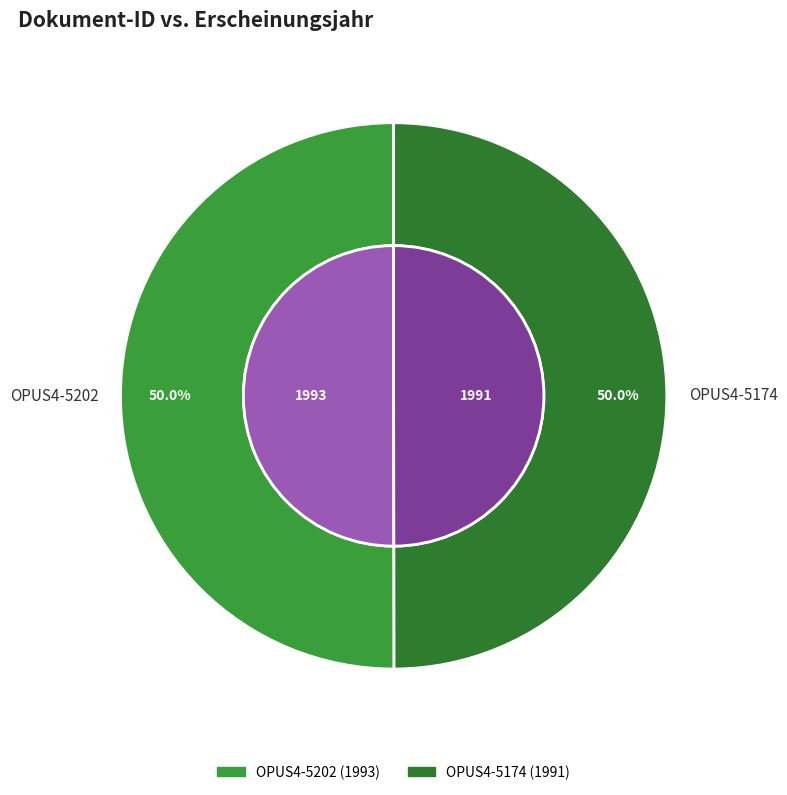

How many slices are in this pie chart?

2